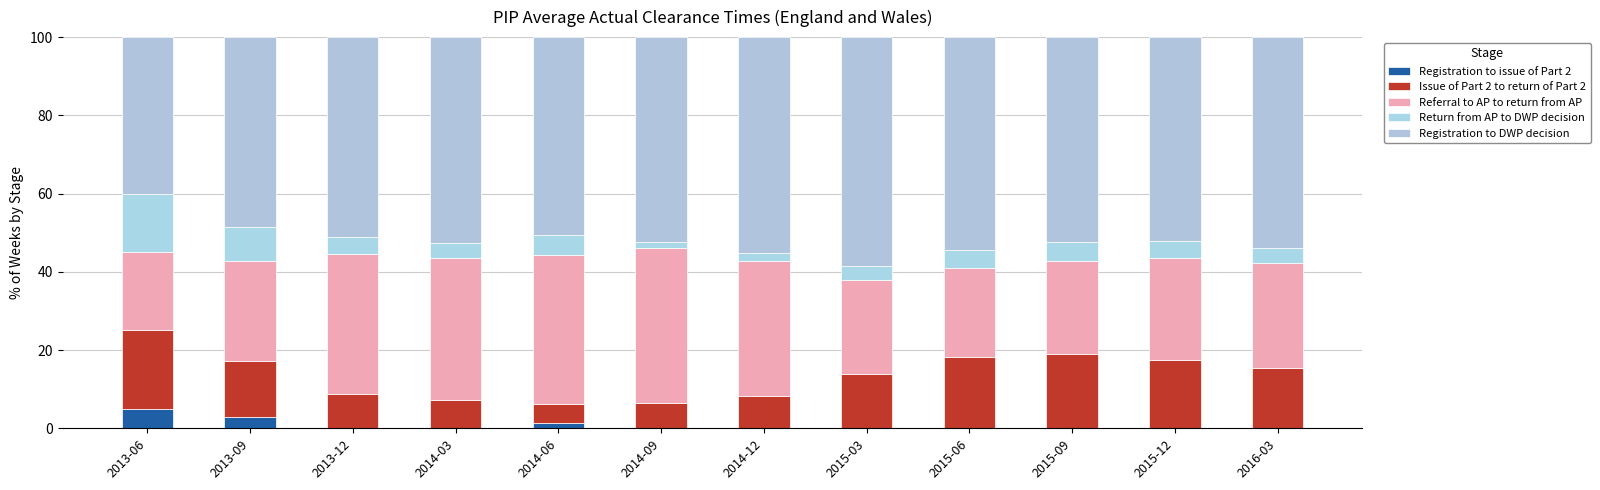

Which has a higher value, 2013-12 or 2014-03?

2013-12